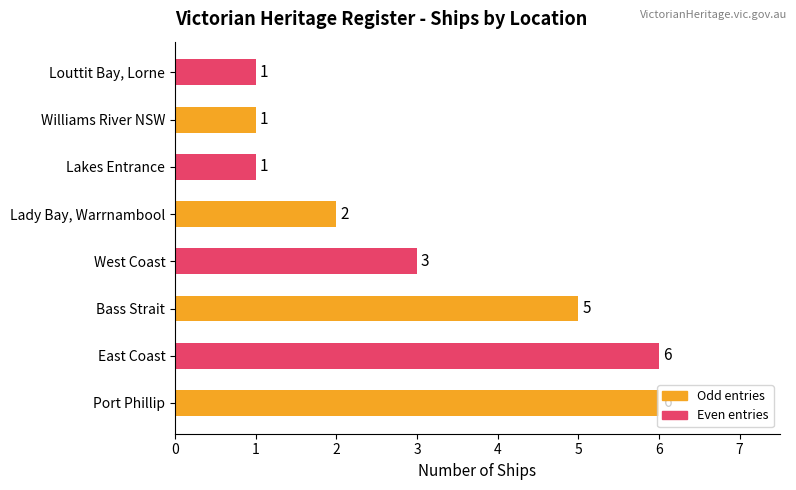

Count the values in the range 1 to 6.

8